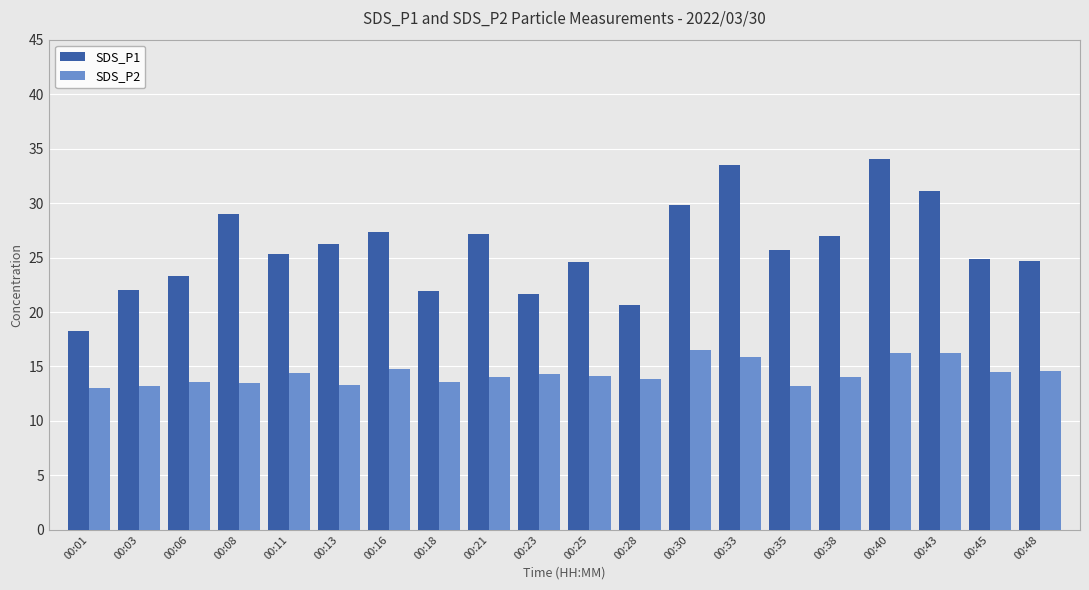

At which category is the sum across all series the highest?

00:40